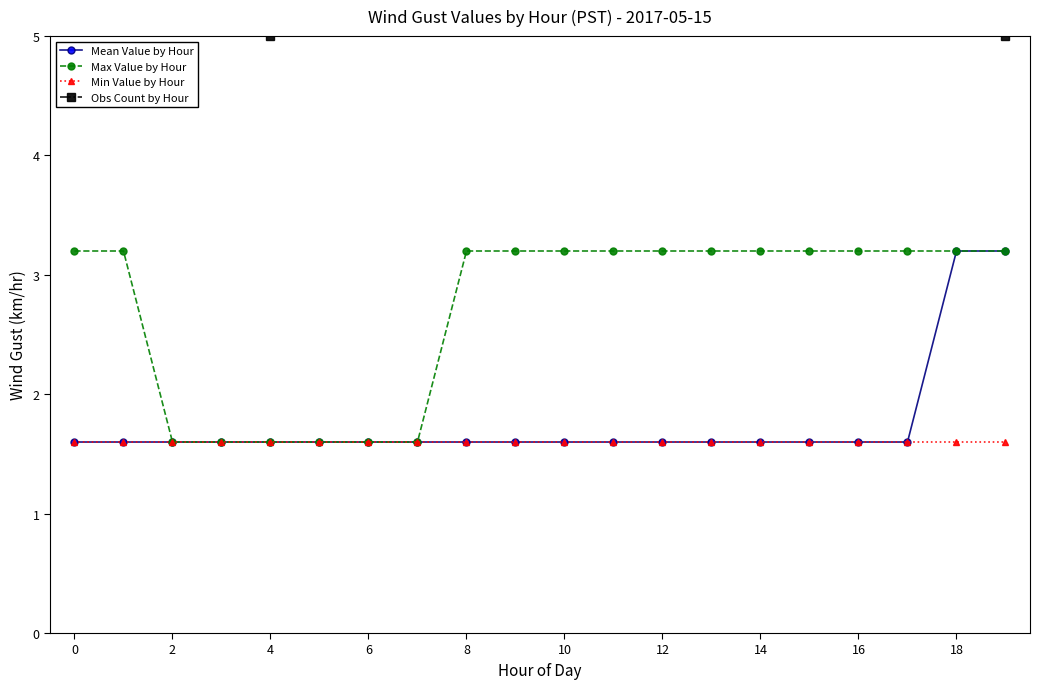

What is the sum of all Obs Count by Hour values?

172.0